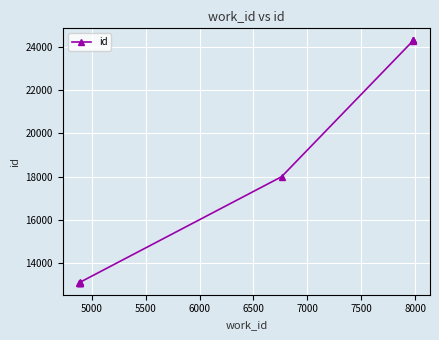

Reading right to left, extract all data points from this chart.

24298	24297	24296	24295	17998	13112	13109	13107	13106	13104